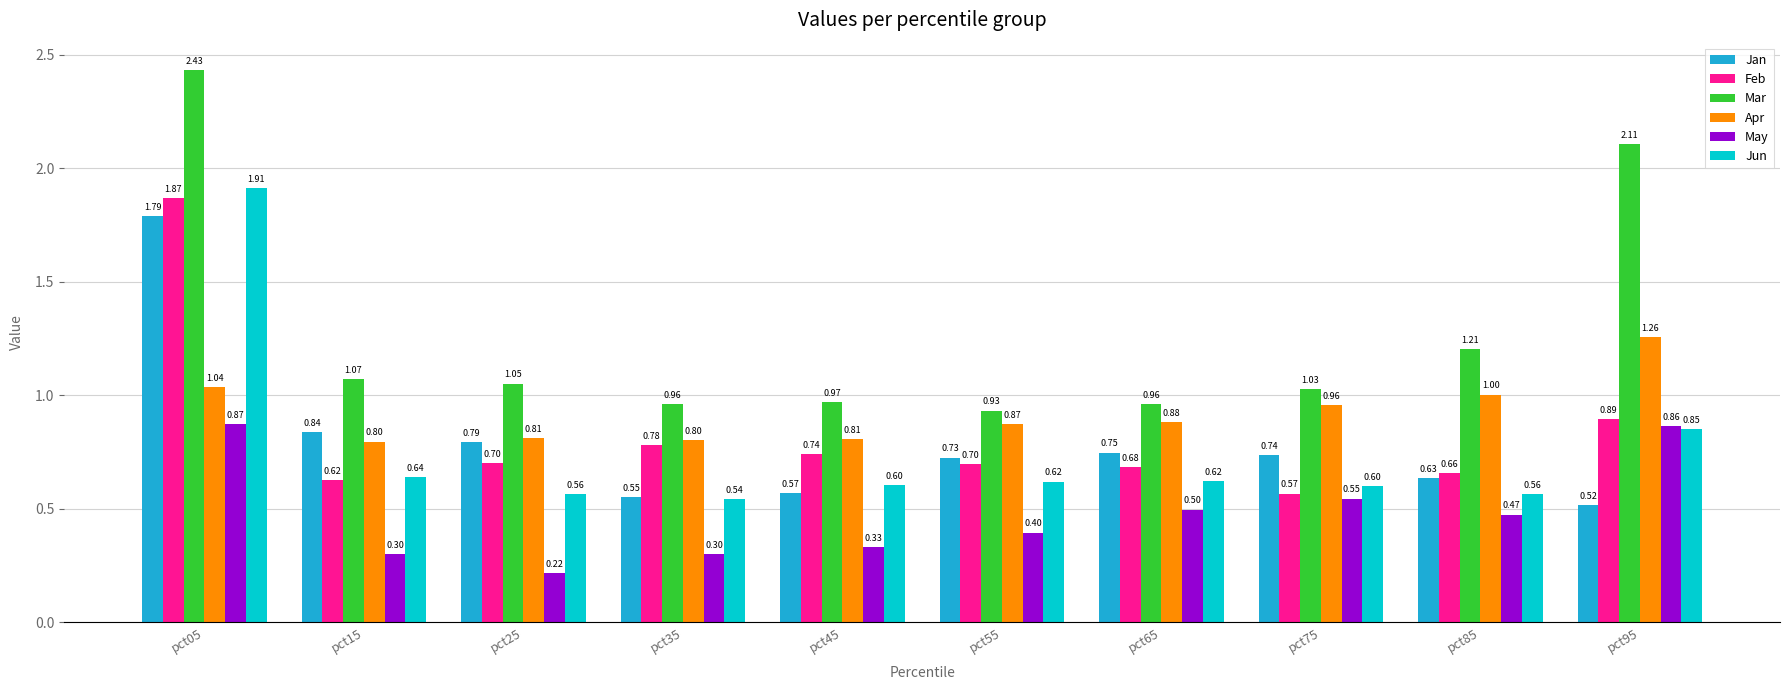

Is it true that Feb equals 0.7 at pct55?

True